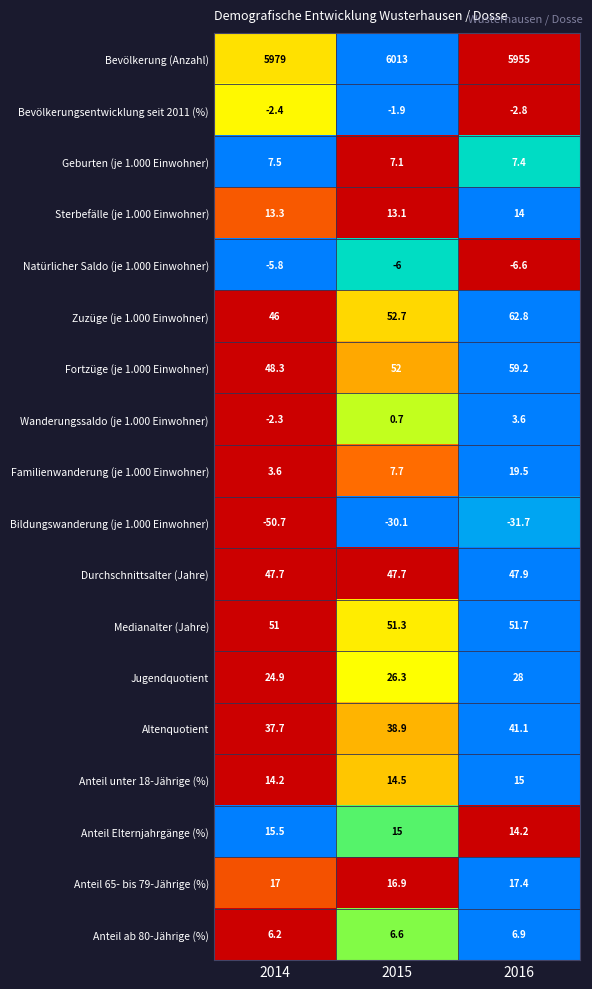

What is the sum of all Familienwanderung (je 1.000 Einwohner) values?

30.8